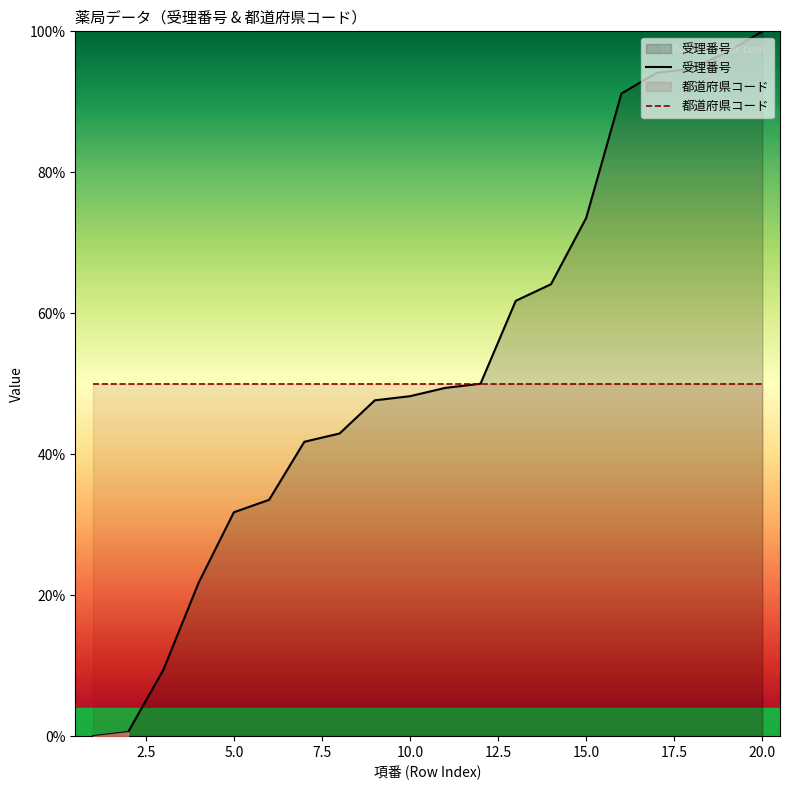

How many values in 受理番号 are above zero?

19